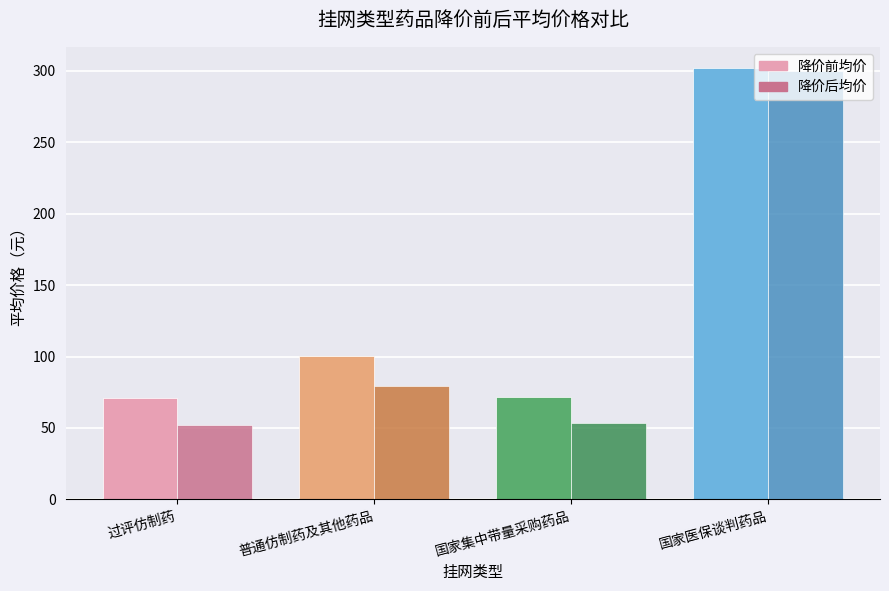

Which series has the largest total across all categories?

降价前均价